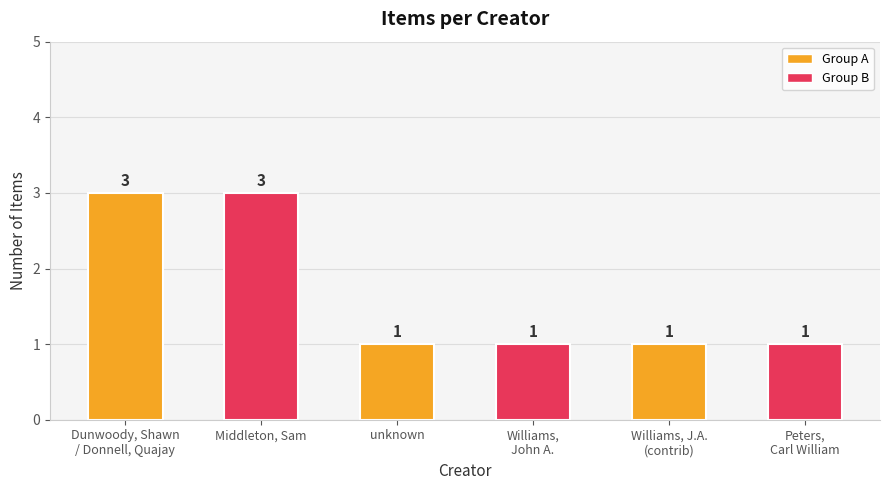

Approximately how many times larger is the value at Williams,
John A. compared to Dunwoody, Shawn
/ Donnell, Quajay?

0.3